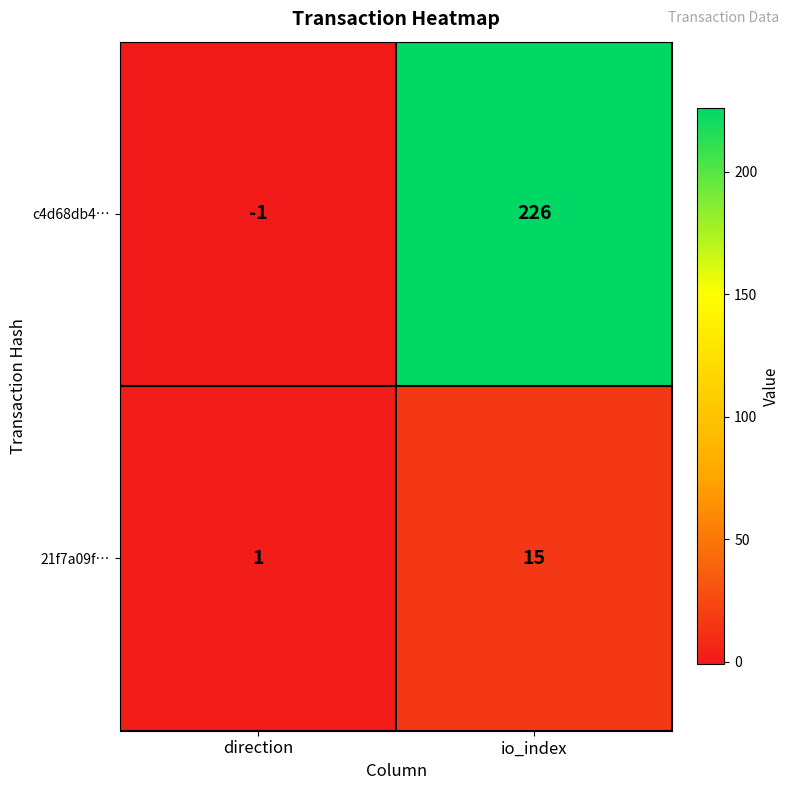

Rank the series by their maximum value, from lowest to highest.

21f7a09f…, c4d68db4…